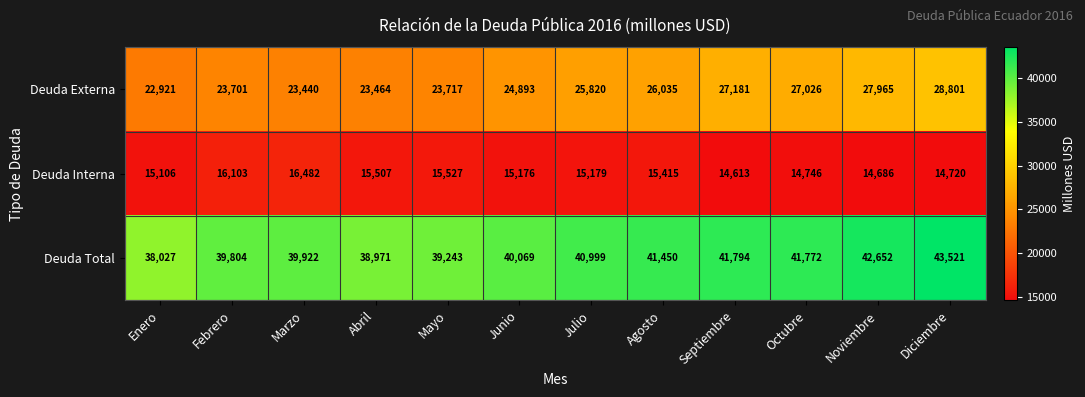

List the series in order of their peak value, lowest first.

Deuda Interna, Deuda Externa, Deuda Total